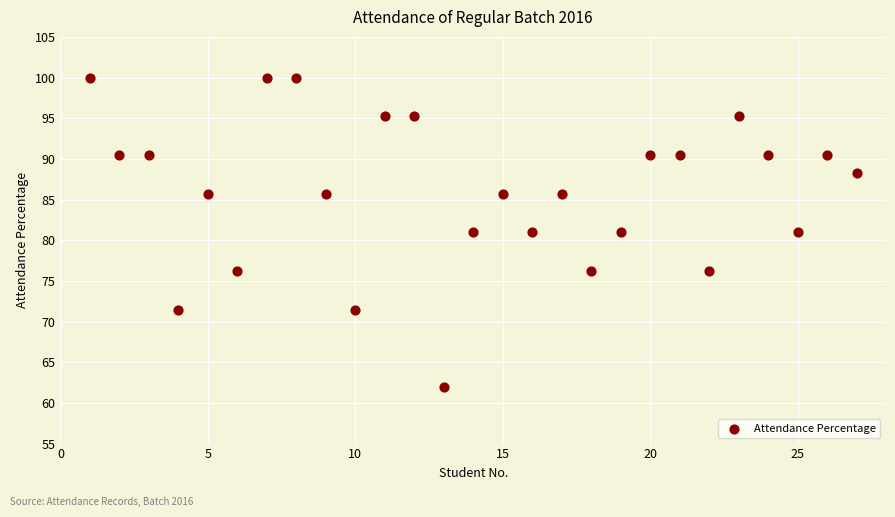

What is the range of Y values (max minus min)?

38.1